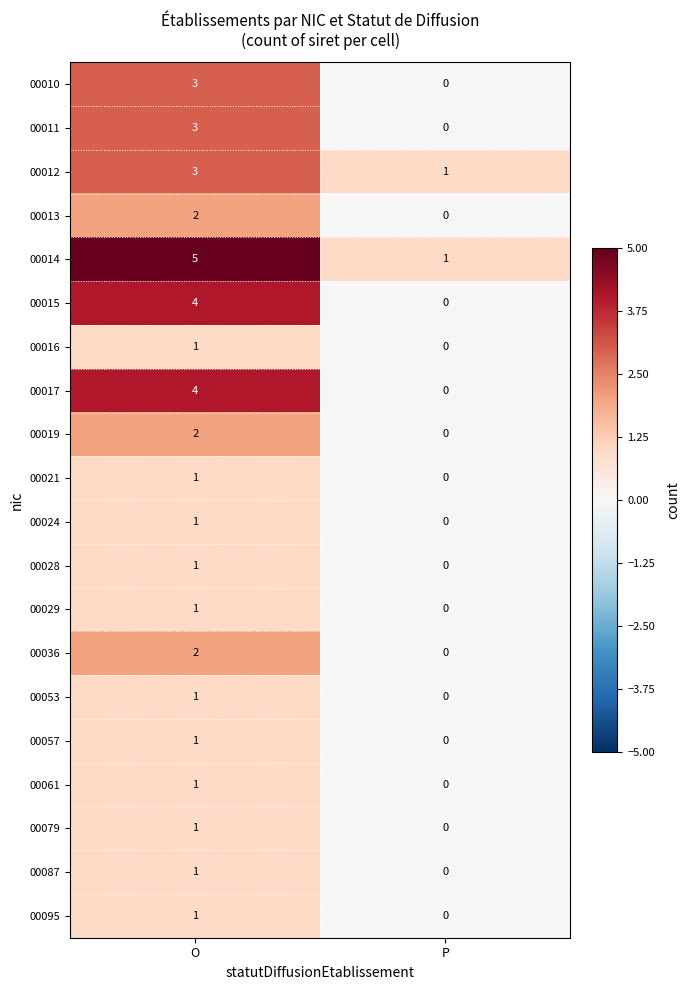

At which label is 00010 closest to 1?

P